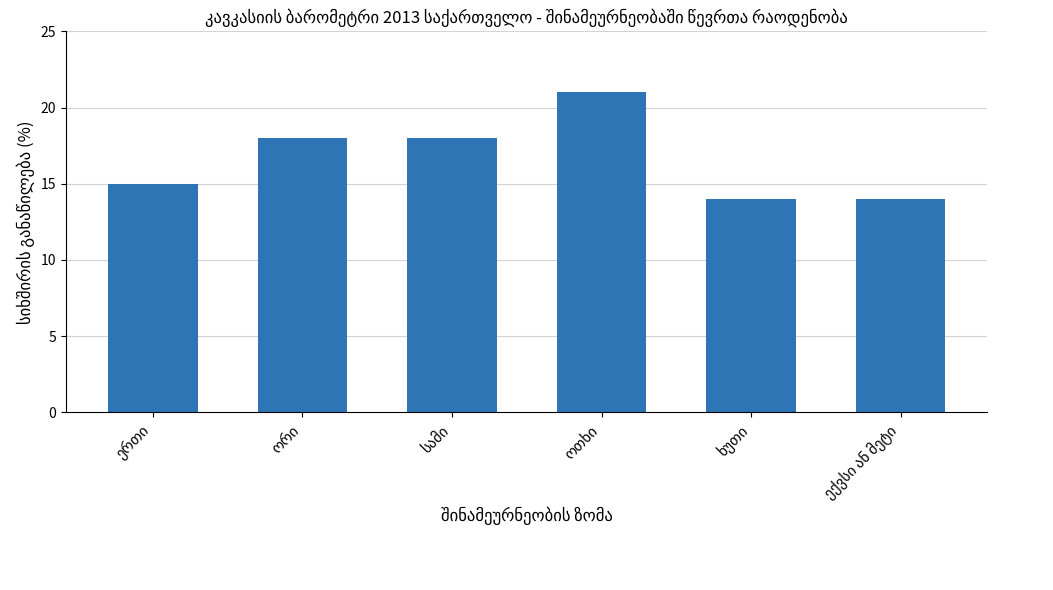

Does the chart contain any negative values?

No